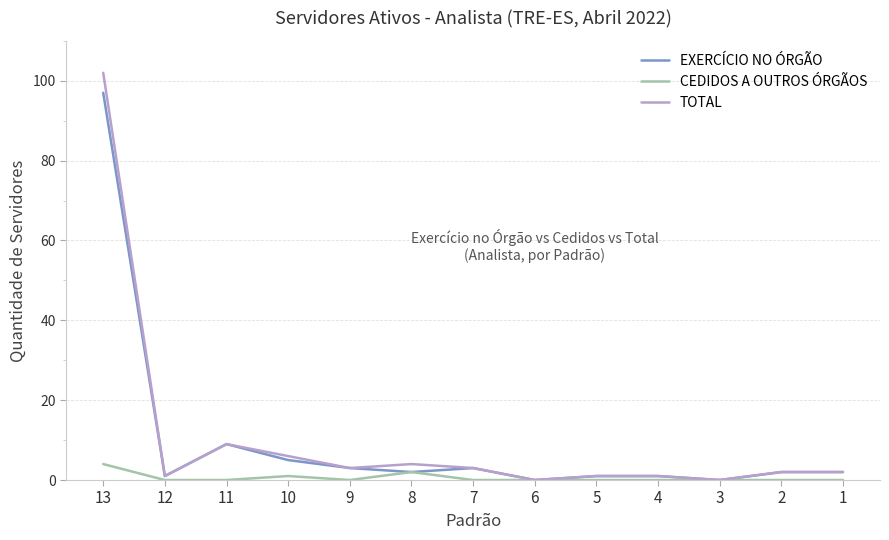

What is the maximum value for EXERCÍCIO NO ÓRGÃO?

97